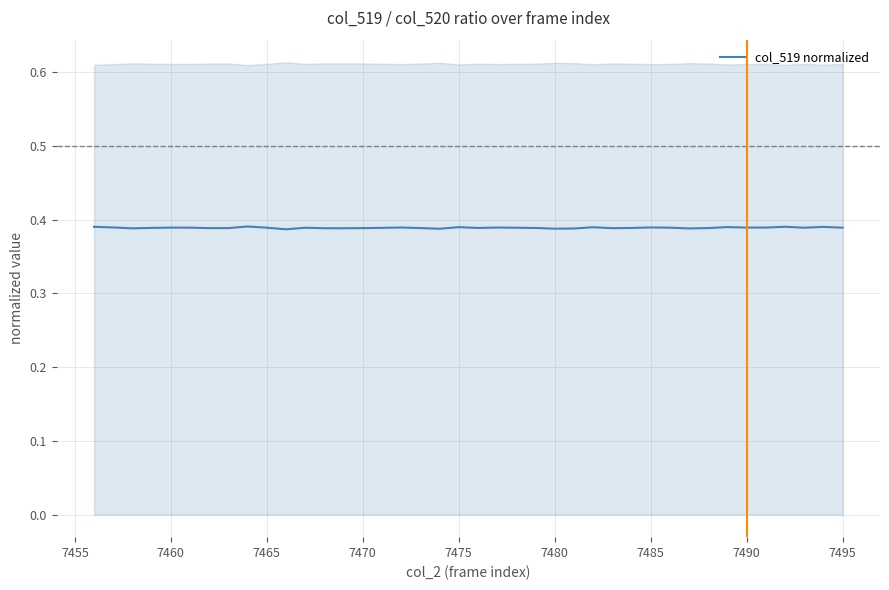

Reading left to right, what are all the values shown in this chart?

0.4	0.4	0.4	0.4	0.4	0.4	0.4	0.4	0.4	0.4	0.4	0.4	0.4	0.4	0.4	0.4	0.4	0.4	0.4	0.4	0.4	0.4	0.4	0.4	0.4	0.4	0.4	0.4	0.4	0.4	0.4	0.4	0.4	0.4	0.4	0.4	0.4	0.4	0.4	0.4